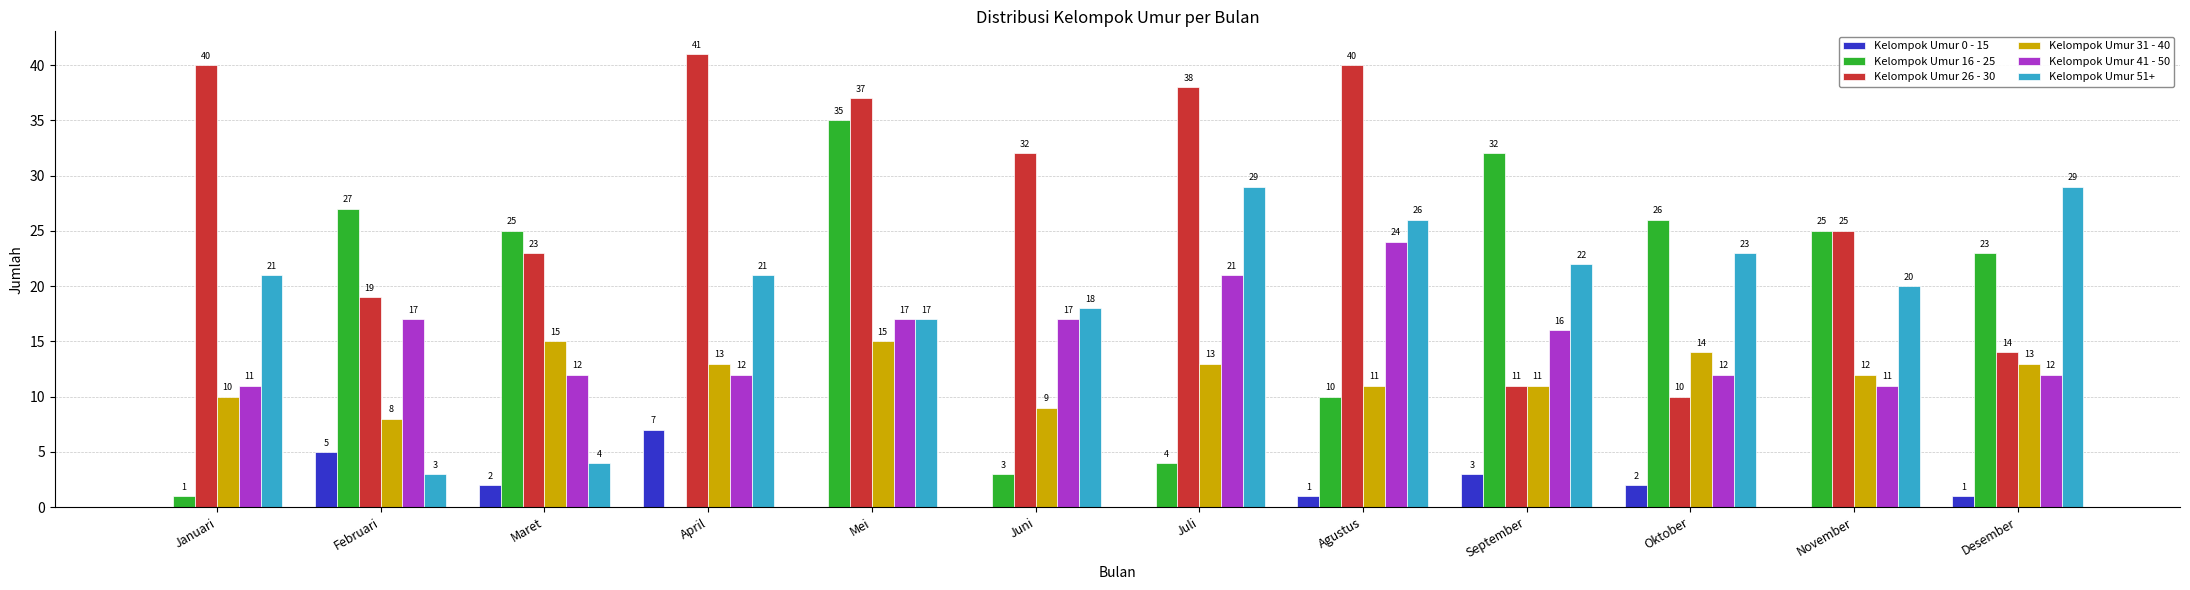

Is it true that Kelompok Umur 16 - 25 equals 4 at Juli?

True